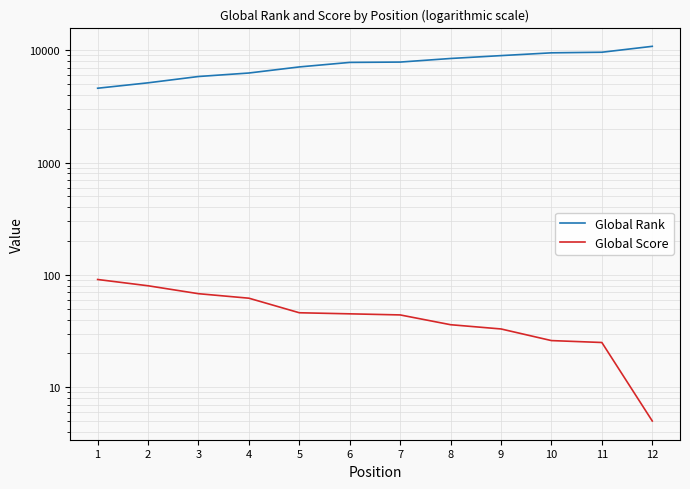

What is the value of the Global Rank point at the 2nd from the left?

5133